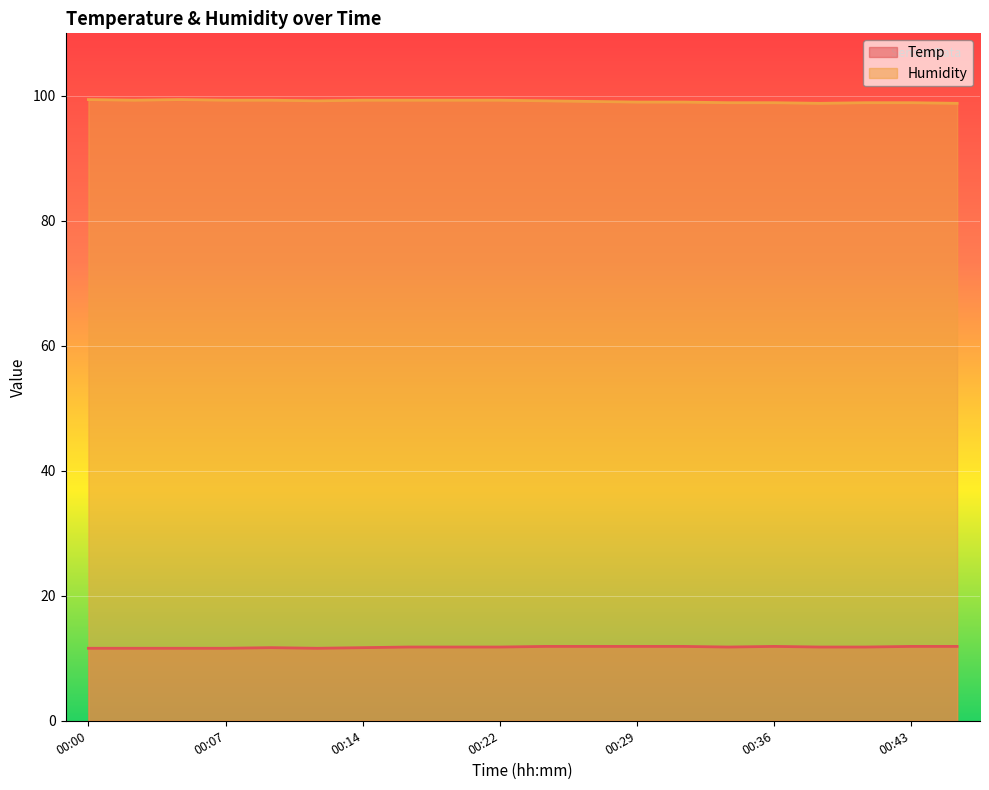

True or false: Humidity and Temp intersect in this chart.

False